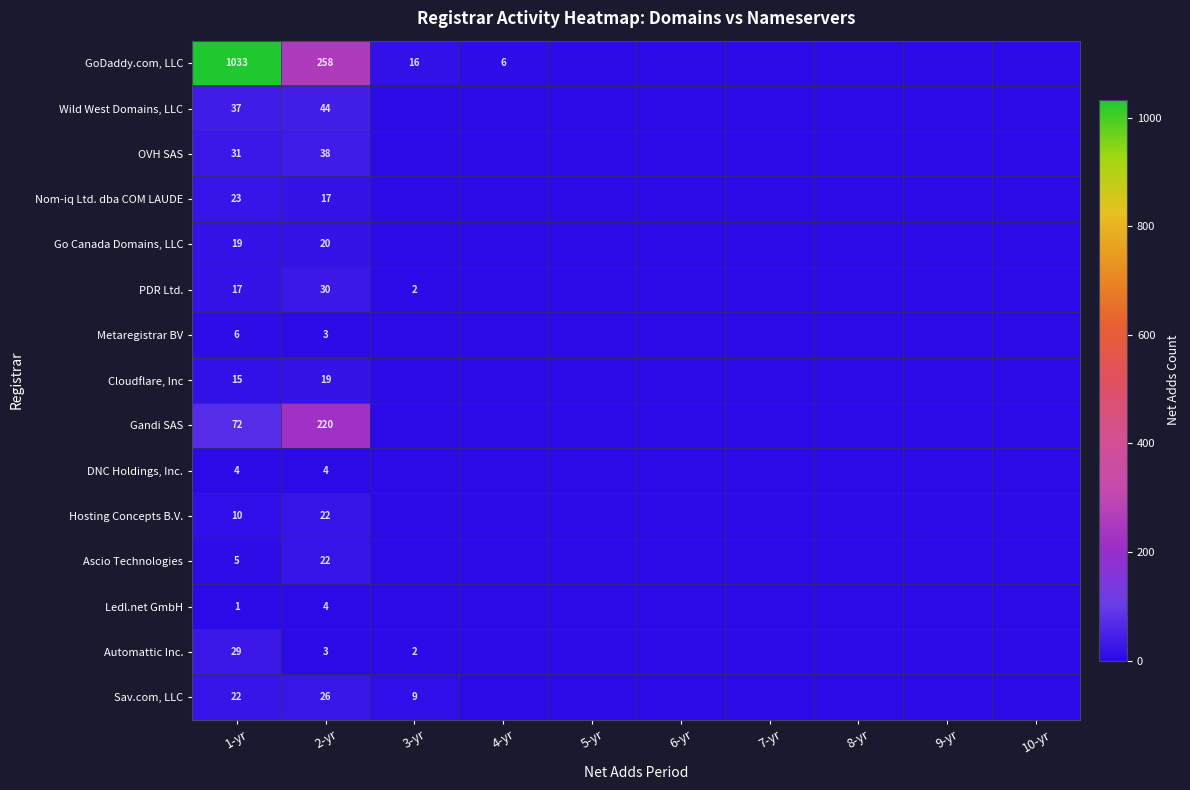

At which category is the sum across all series the highest?

1-yr